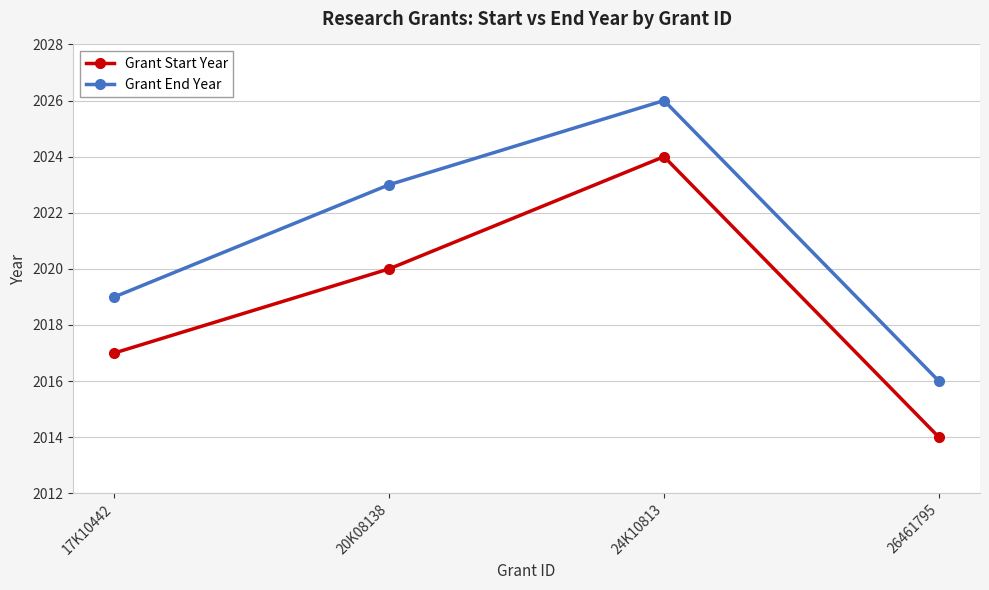

At how many categories does at least one series exceed 2017?

3